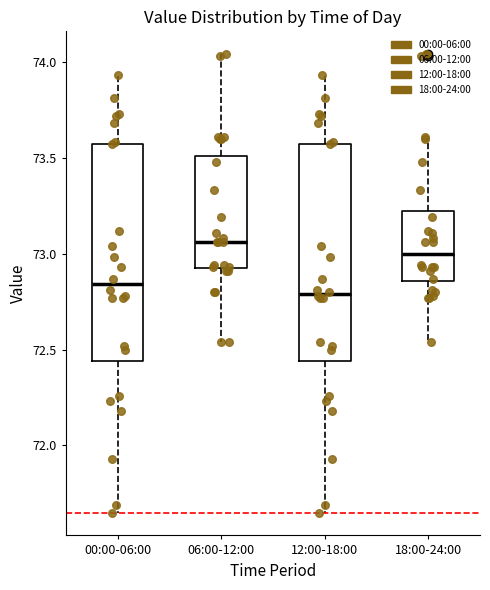

Which box's median line is the lowest?

12:00-18:00